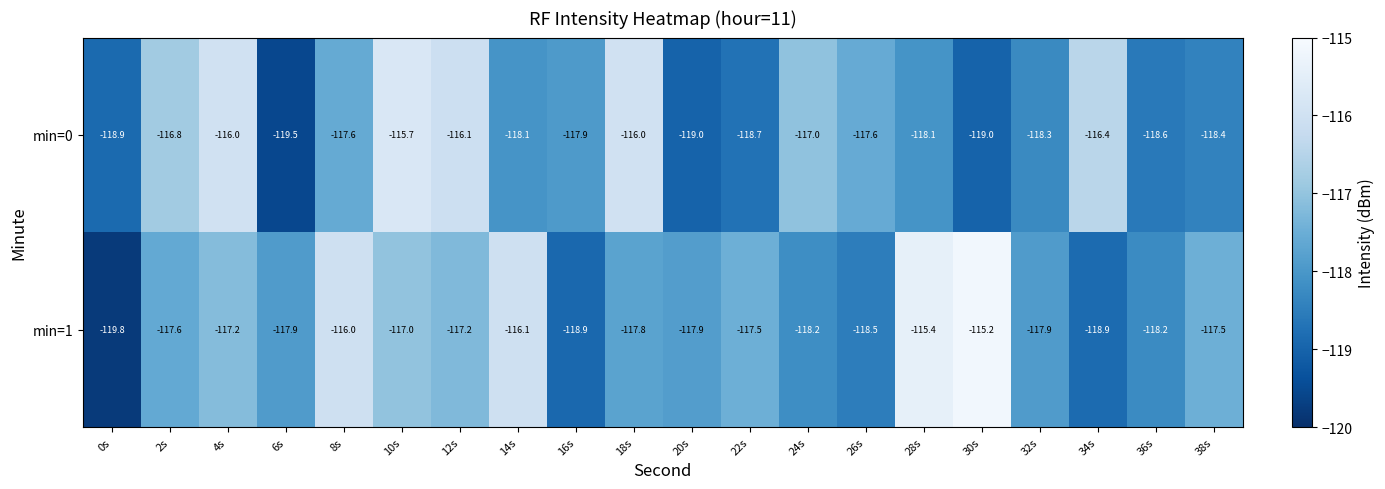

What is the sum of all min=0 values?

-2353.7